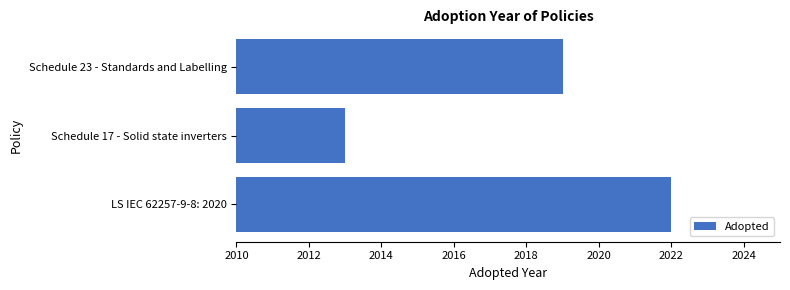

Rank the categories by value from highest to lowest.

LS IEC 62257-9-8: 2020, Schedule 23 - Standards and Labelling, Schedule 17 - Solid state inverters